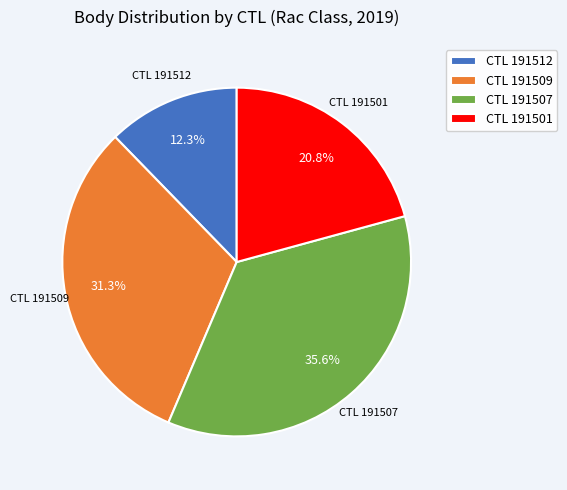

Which has a higher value, CTL 191501 or CTL 191512?

CTL 191501